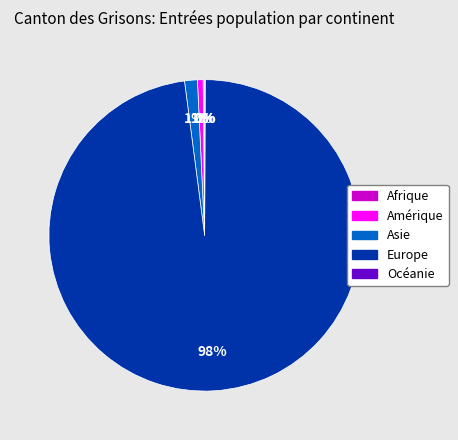

Which slice is the largest?

Europe